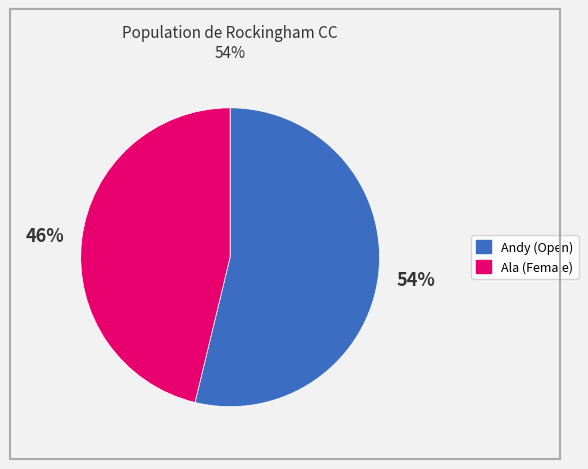

What is the ratio of the value at Ala to the value at Andy?

0.9